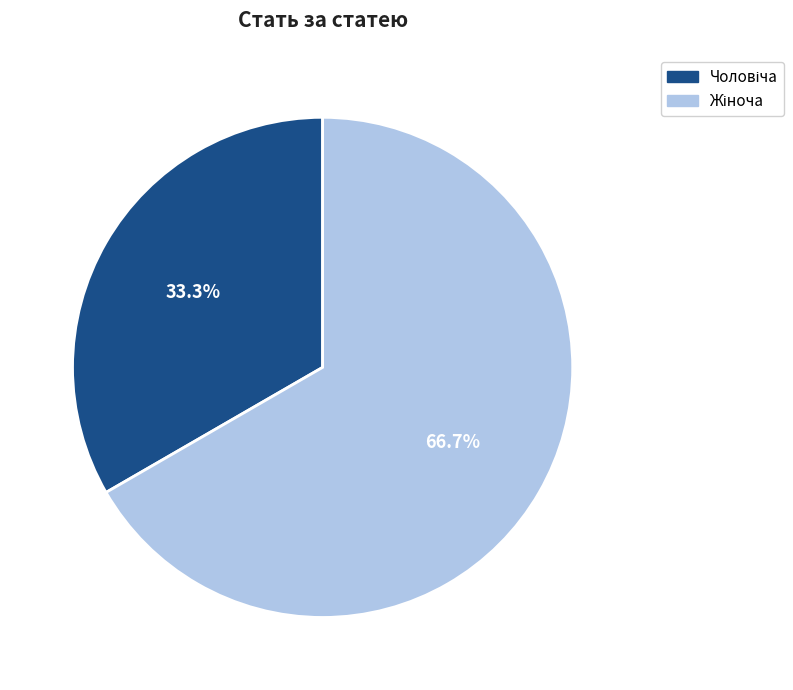

The Жіноча slice represents 67% of the pie. True or false?

True